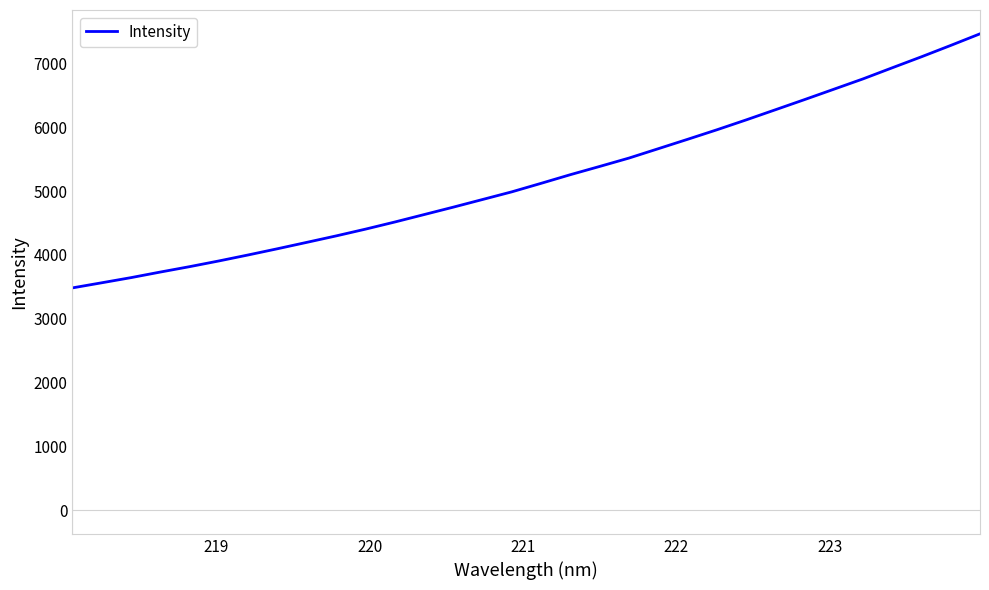

What is the difference between the maximum and second lowest values?

3903.7